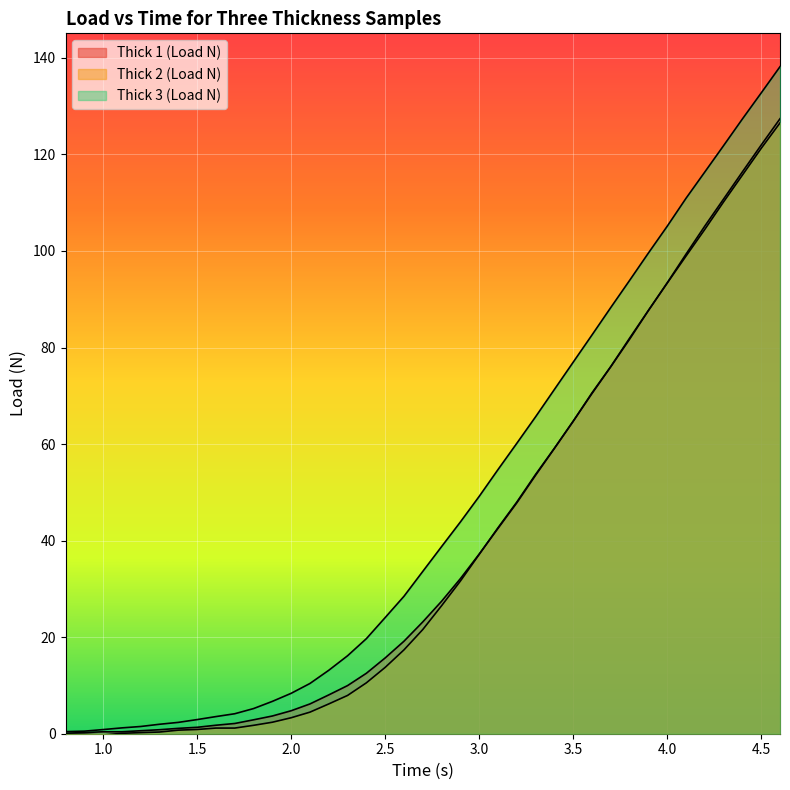

Rank the series at 4.1 from highest to lowest value.

Thick 3 (Load N), Thick 1 (Load N), Thick 2 (Load N)